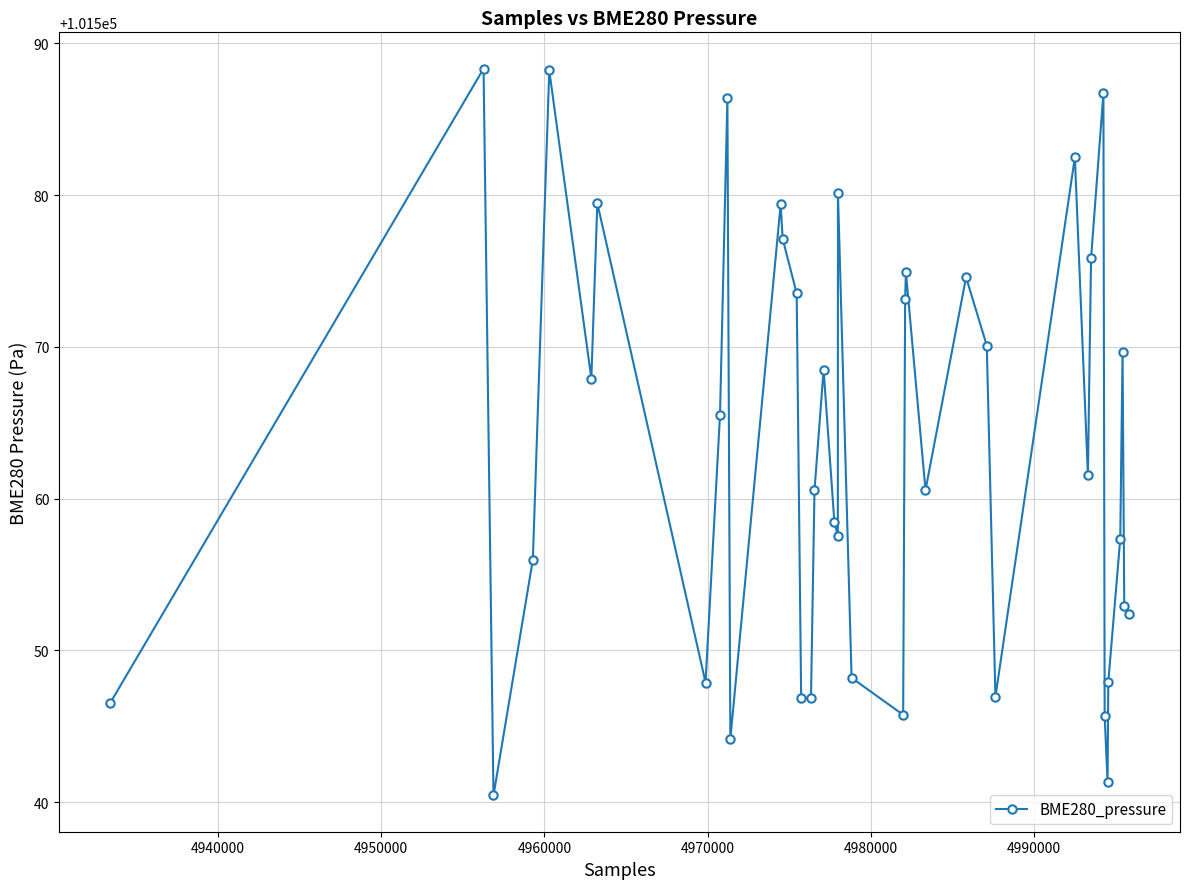

What is the greatest value displayed?

101588.3